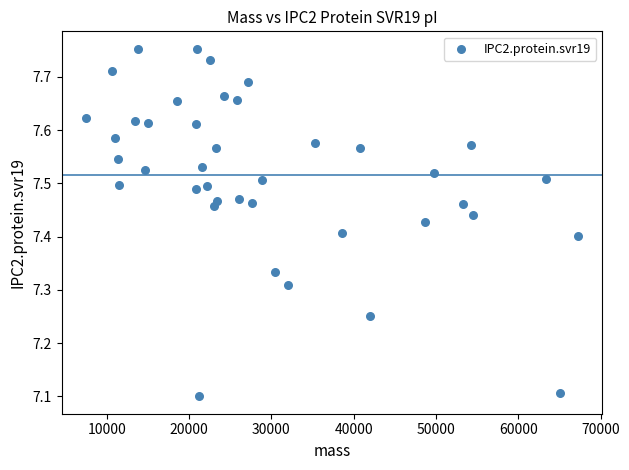

What is the range of X values (max minus min)?

59732.6